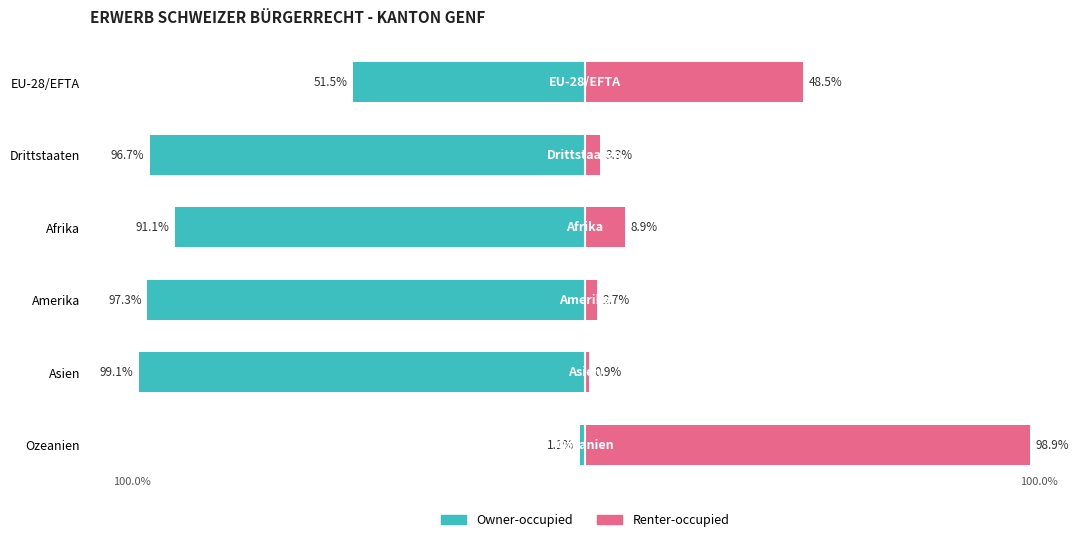

What is the difference between the Renter-occupied values at Drittstaaten and EU-28/EFTA?

45.2